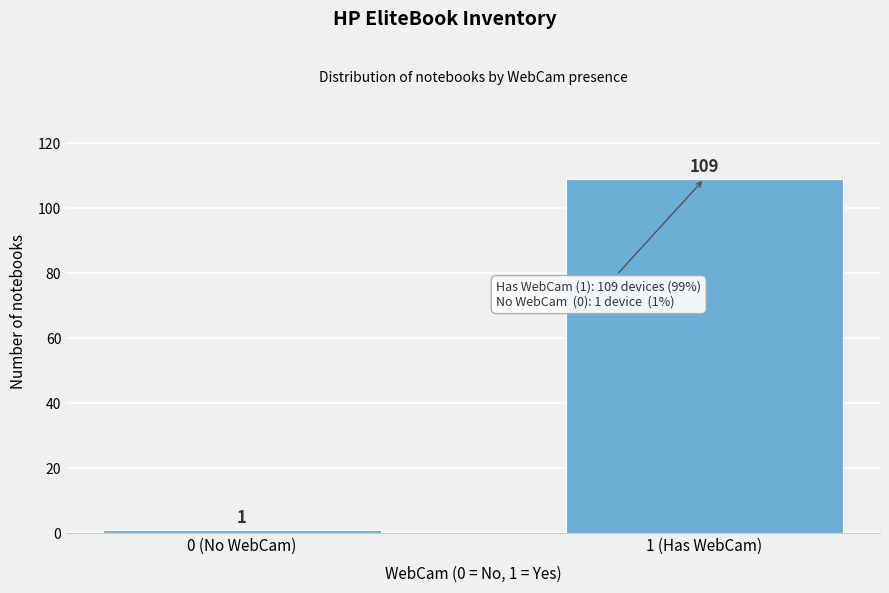

Reading left to right, extract all data points from this chart.

0 (No WebCam)=1	1 (Has WebCam)=109